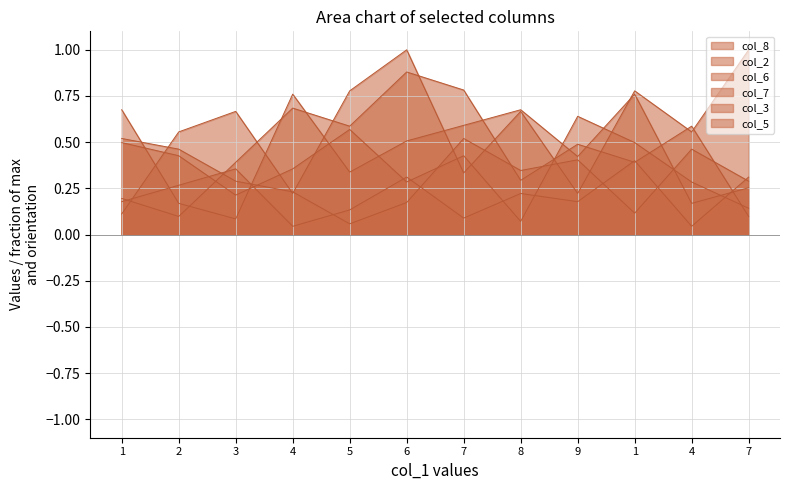

What is the difference between the maximum and second lowest values in the col_5 series?

0.4